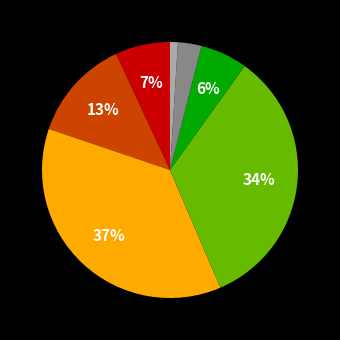

Does any single category account for the majority?

No